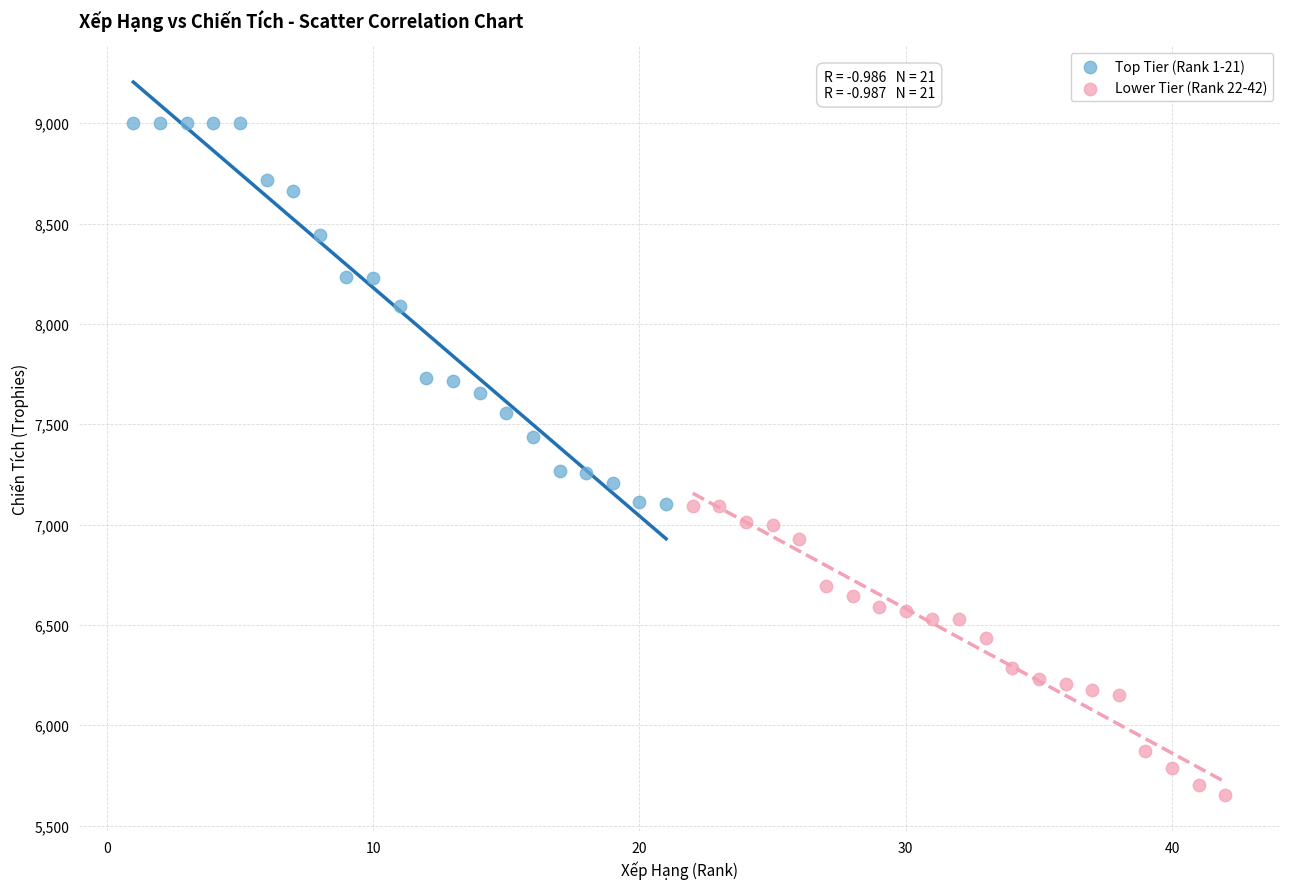

What are all the series names shown in the legend?

Top Tier (Rank 1-21), Lower Tier (Rank 22-42)